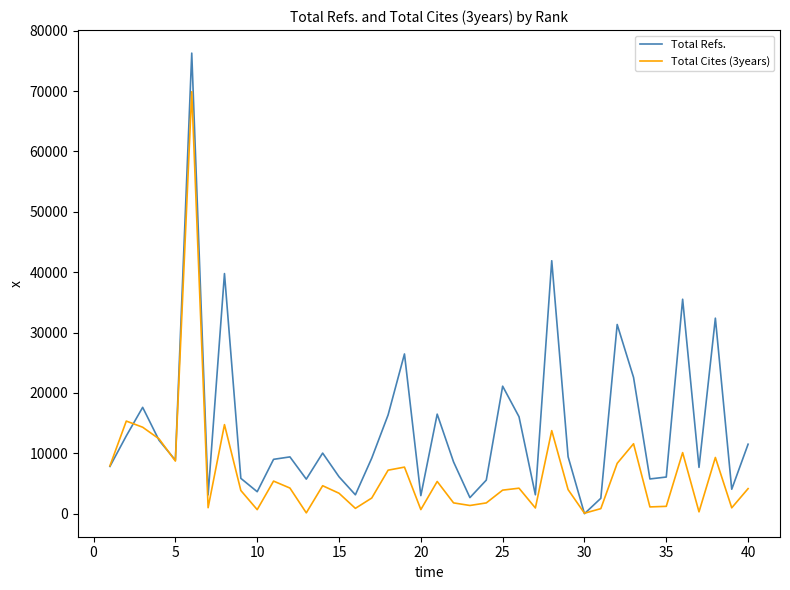

Which series has the widest spread of values?

Total Refs.